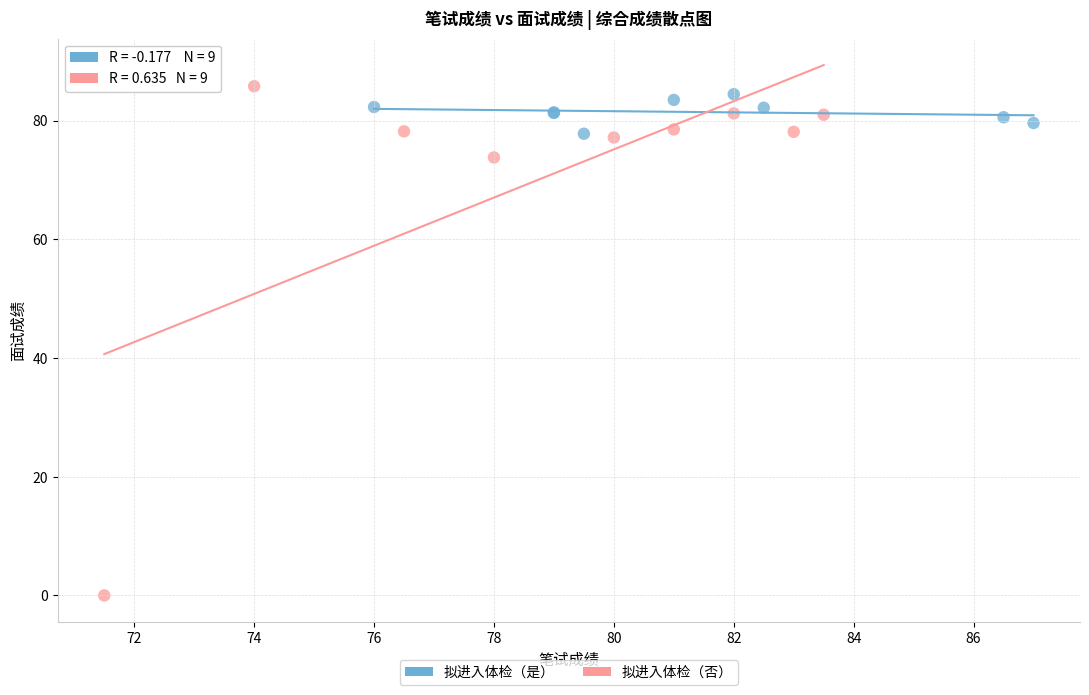

Which series reaches the minimum Y coordinate?

拟进入体检（否）